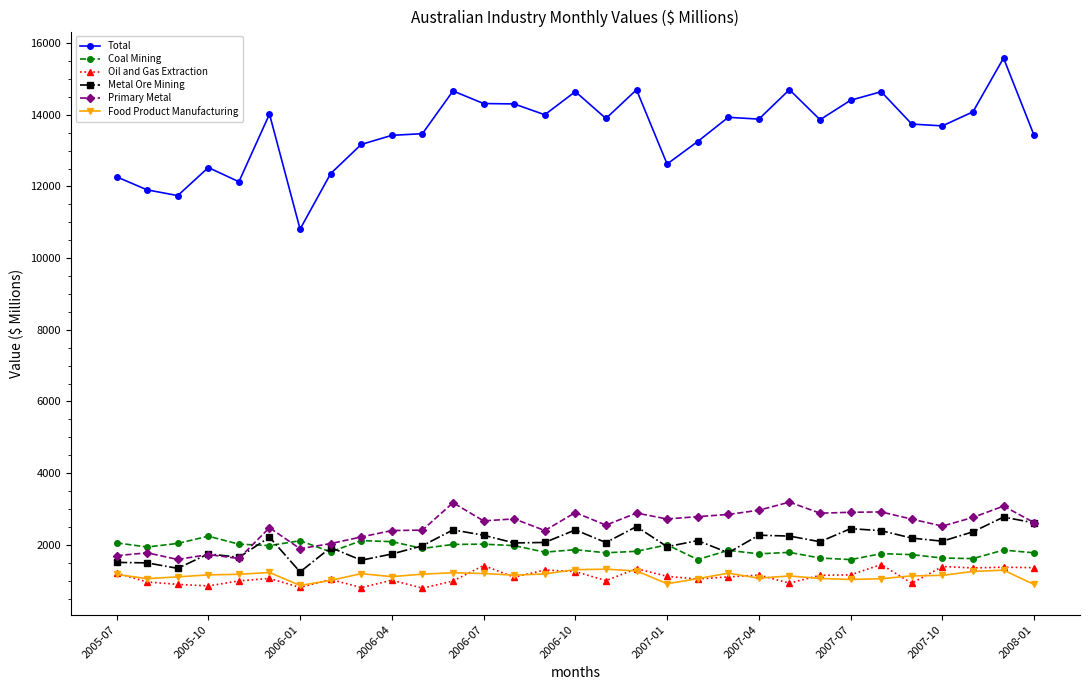

Which series has the largest range (max minus min)?

Total